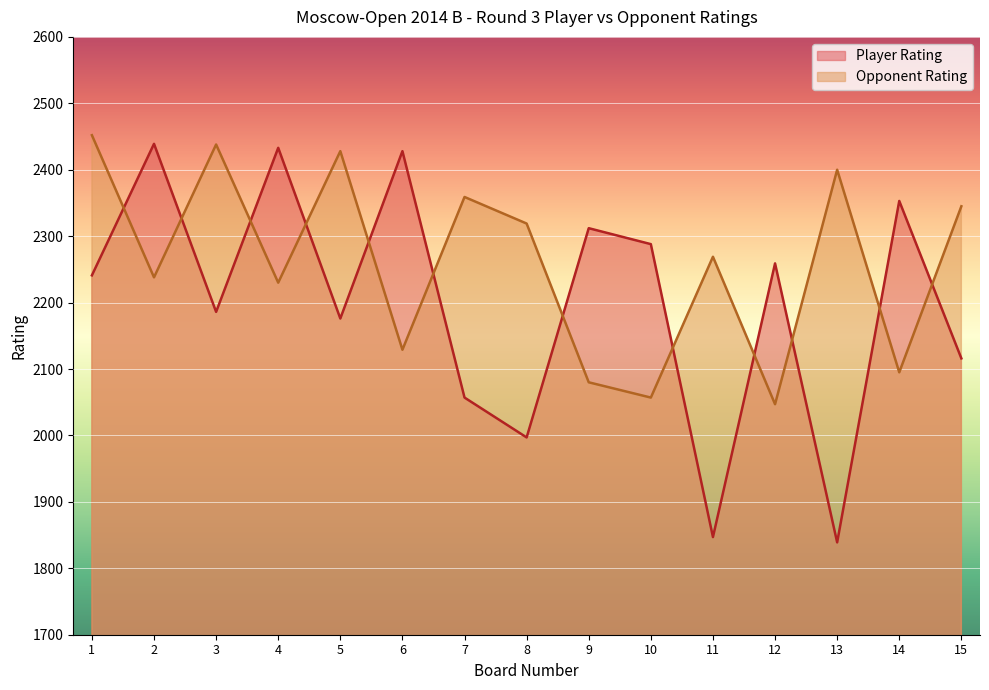

The Opponent Rating series shows 2359 at 7. True or false?

True